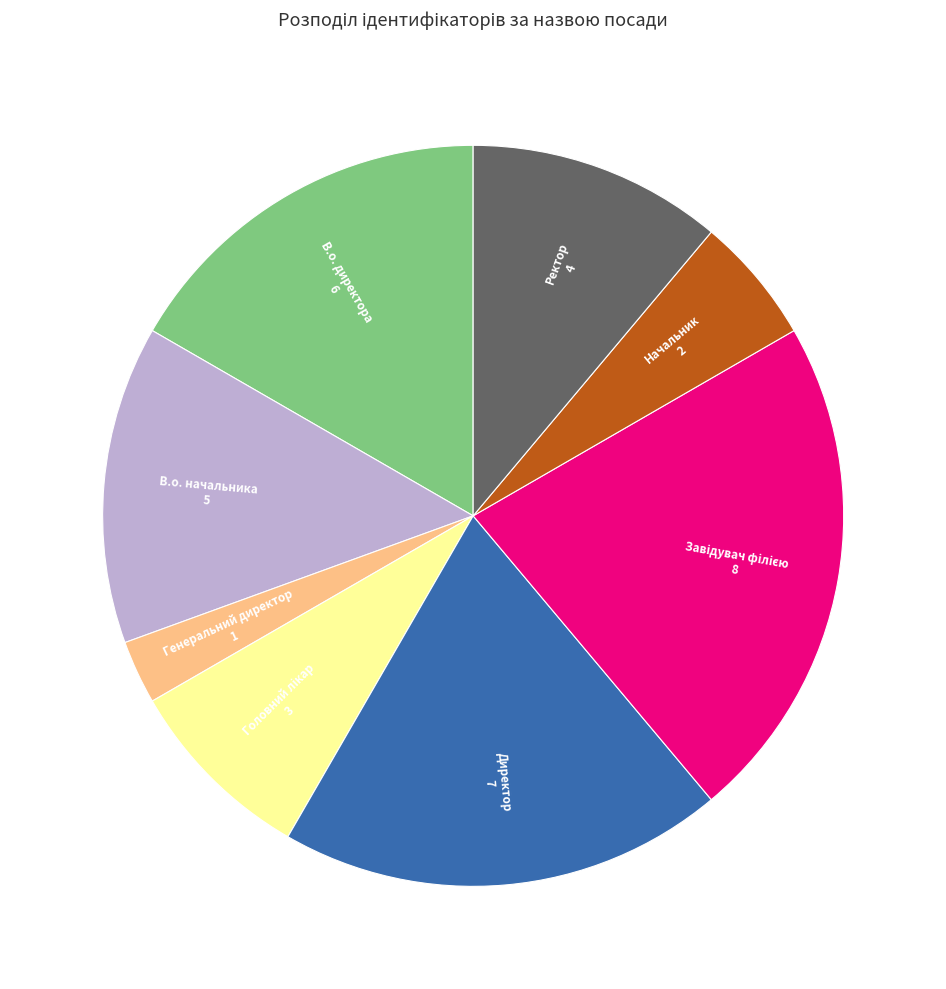

Is there a majority slice in this chart?

No